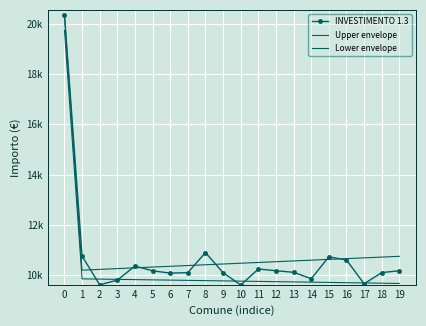

Between 14 and 11, which is larger?

11